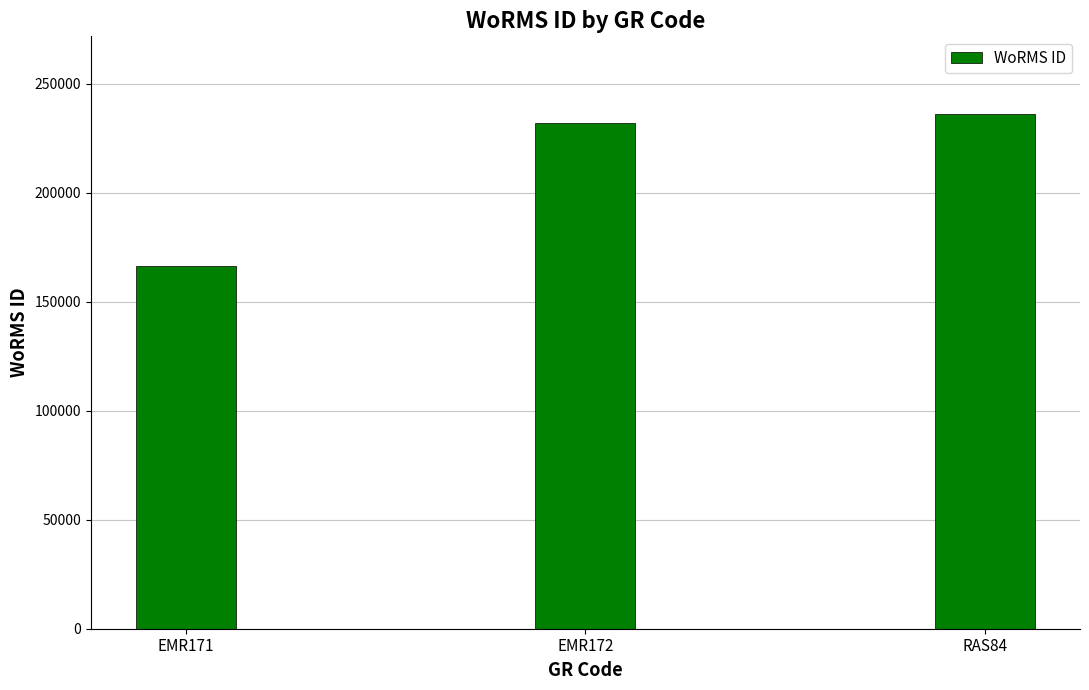

Rank the categories by value from highest to lowest.

RAS84, EMR172, EMR171